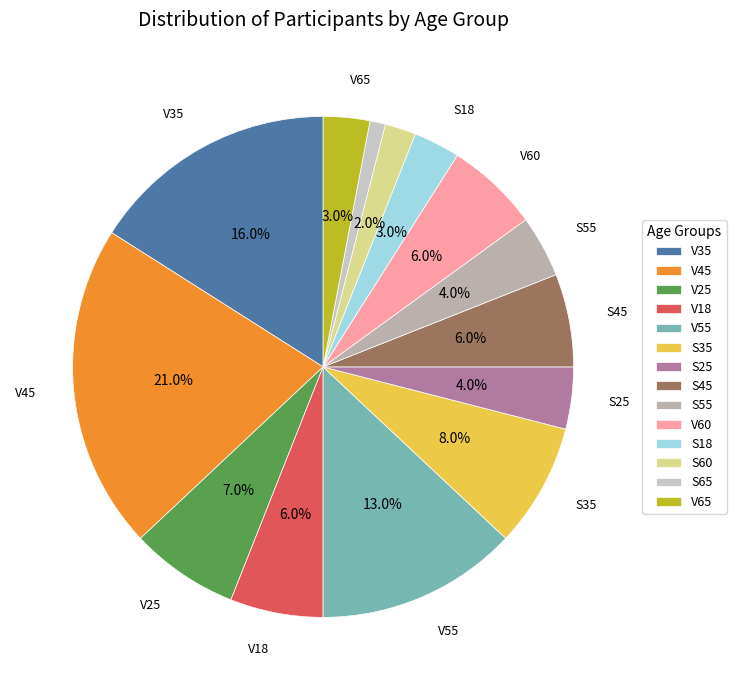

What percentage is the V60 slice, to the nearest percent?

6%